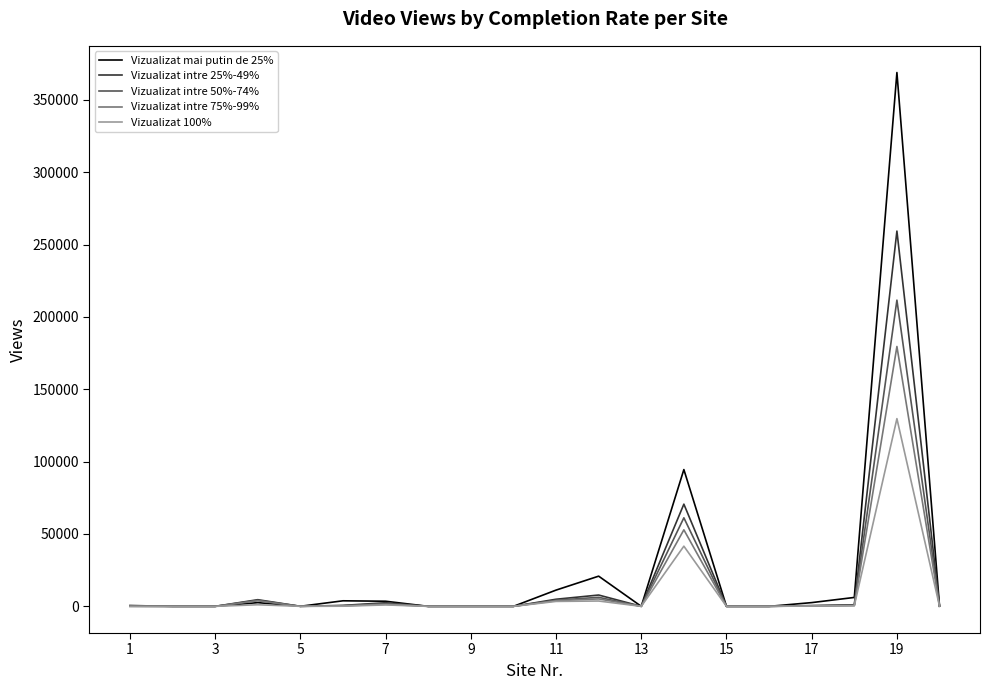

Which series has the largest range (max minus min)?

Vizualizat mai putin de 25%